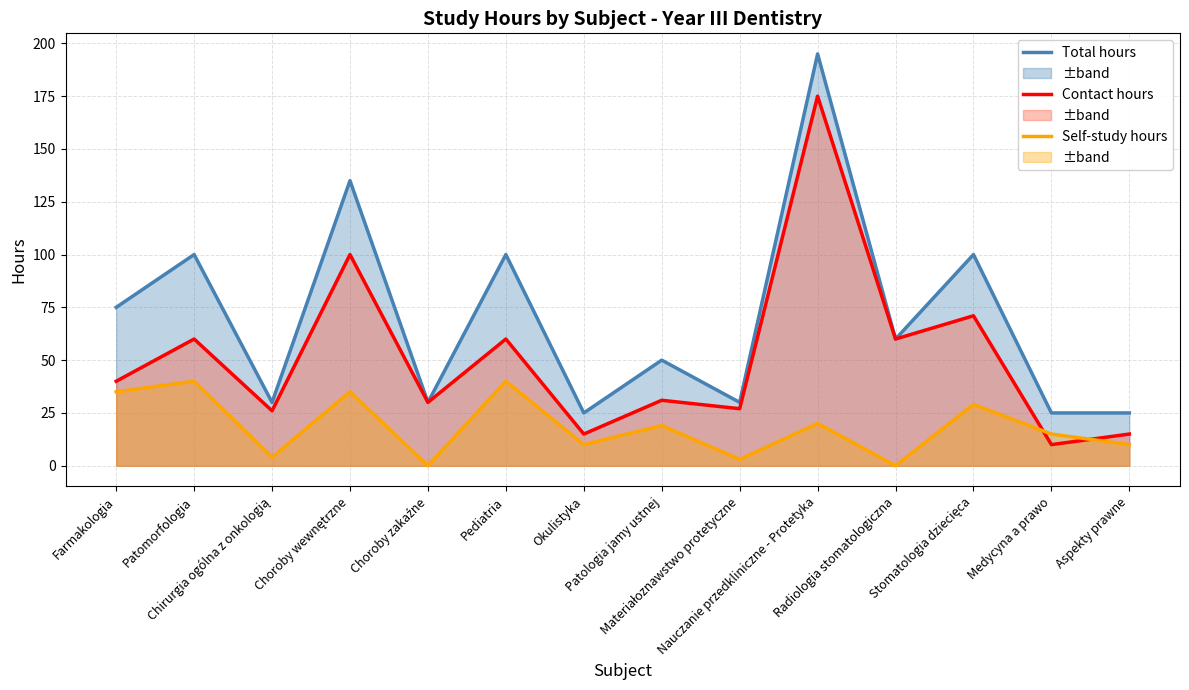

Reading left to right, extract all data points from this chart.

Total hours: Farmakologia=75	Patomorfologia=100	Chirurgia ogólna z onkologią=30	Choroby wewnętrzne=135	Choroby zakaźne=30	Pediatria=100	Okulistyka=25	Patologia jamy ustnej=50	Materiałoznawstwo protetyczne=30	Nauczanie przedkliniczne - Protetyka=195	Radiologia stomatologiczna=60	Stomatologia dziecięca=100	Medycyna a prawo=25	Aspekty prawne=25
Contact hours: Farmakologia=40	Patomorfologia=60	Chirurgia ogólna z onkologią=26	Choroby wewnętrzne=100	Choroby zakaźne=30	Pediatria=60	Okulistyka=15	Patologia jamy ustnej=31	Materiałoznawstwo protetyczne=27	Nauczanie przedkliniczne - Protetyka=175	Radiologia stomatologiczna=60	Stomatologia dziecięca=71	Medycyna a prawo=10	Aspekty prawne=15
Self-study hours: Farmakologia=35	Patomorfologia=40	Chirurgia ogólna z onkologią=4	Choroby wewnętrzne=35	Choroby zakaźne=0	Pediatria=40	Okulistyka=10	Patologia jamy ustnej=19	Materiałoznawstwo protetyczne=3	Nauczanie przedkliniczne - Protetyka=20	Radiologia stomatologiczna=0	Stomatologia dziecięca=29	Medycyna a prawo=15	Aspekty prawne=10